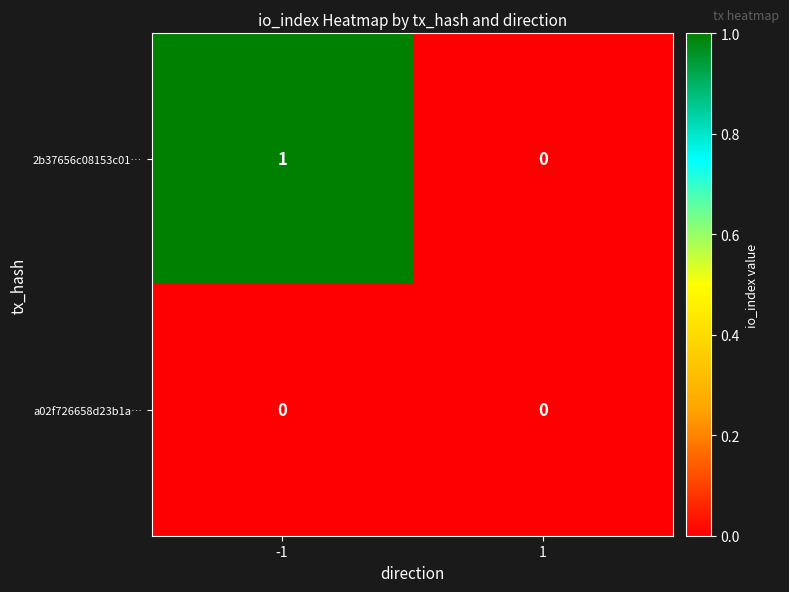

Reading left to right, transcribe all the data shown in this chart.

2b37656c08153c01…: -1=1	1=0
a02f726658d23b1a…: -1=0	1=0